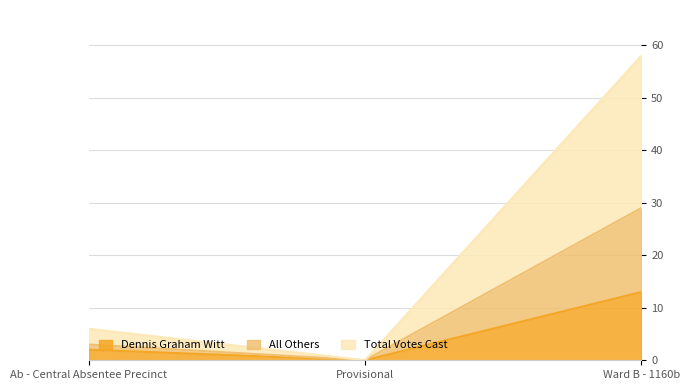

At which category is the sum across all series the highest?

Ward B - 1160b